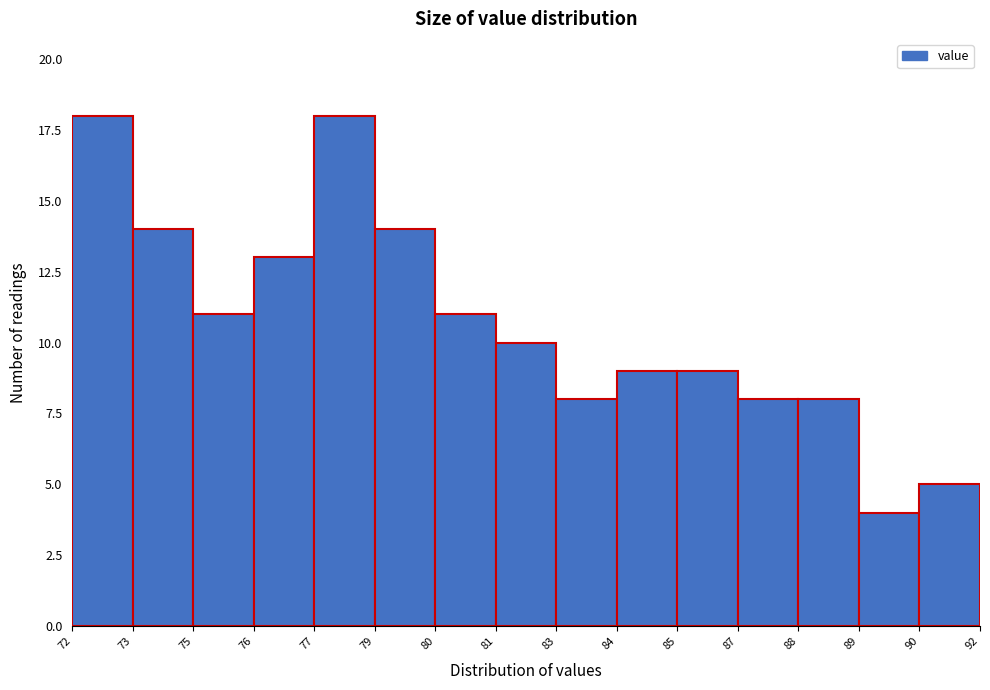

Reading left to right, transcribe all the data shown in this chart.

72=18	73=14	75=11	76=13	77=18	79=14	80=11	81=10	83=8	84=9	85=9	87=8	88=8	89=4	90=5